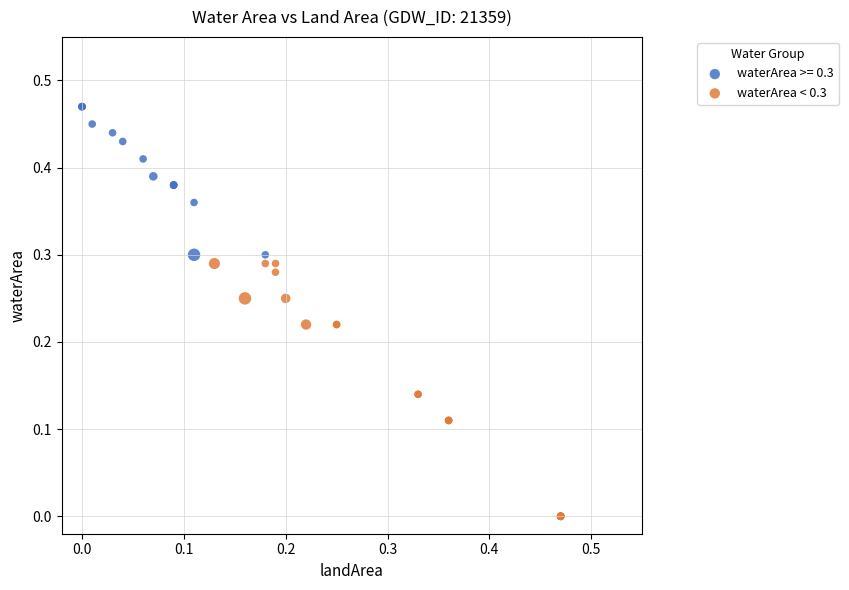

Which series contains the lowest Y value?

waterArea < 0.3